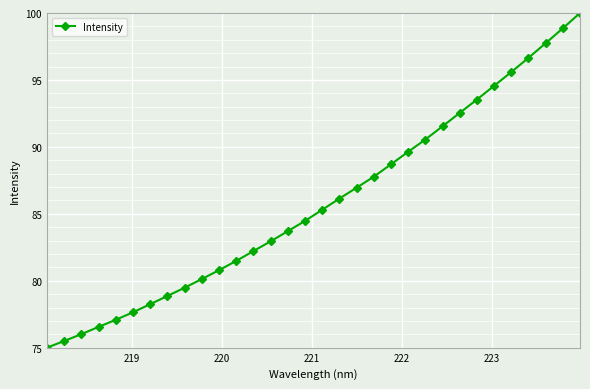

What is the difference between the second highest and second lowest values?

23.4